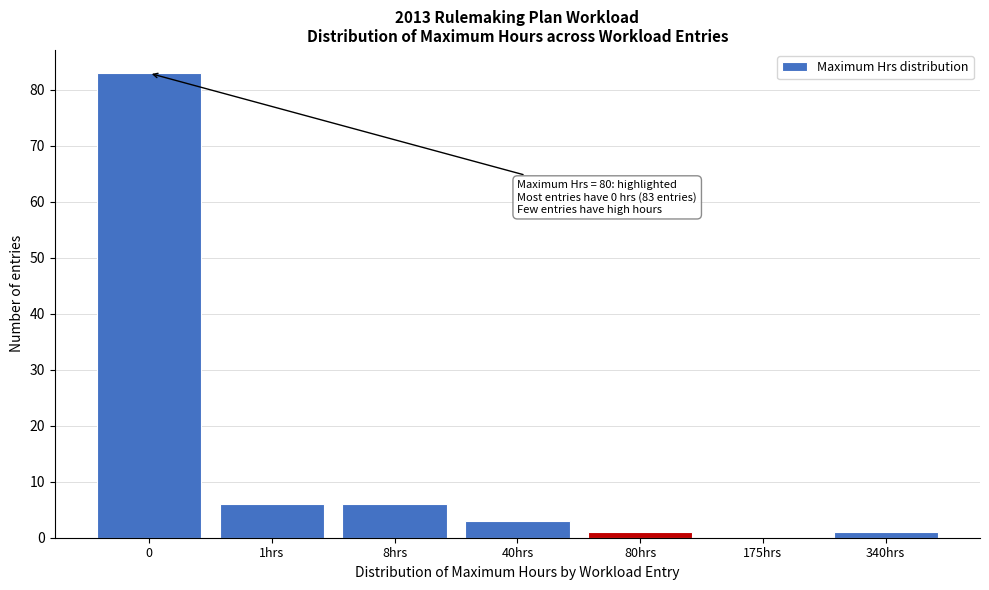

Reading left to right, extract all data points from this chart.

0=83	1hrs=6	8hrs=6	40hrs=3	80hrs=1	175hrs=0	340hrs=1